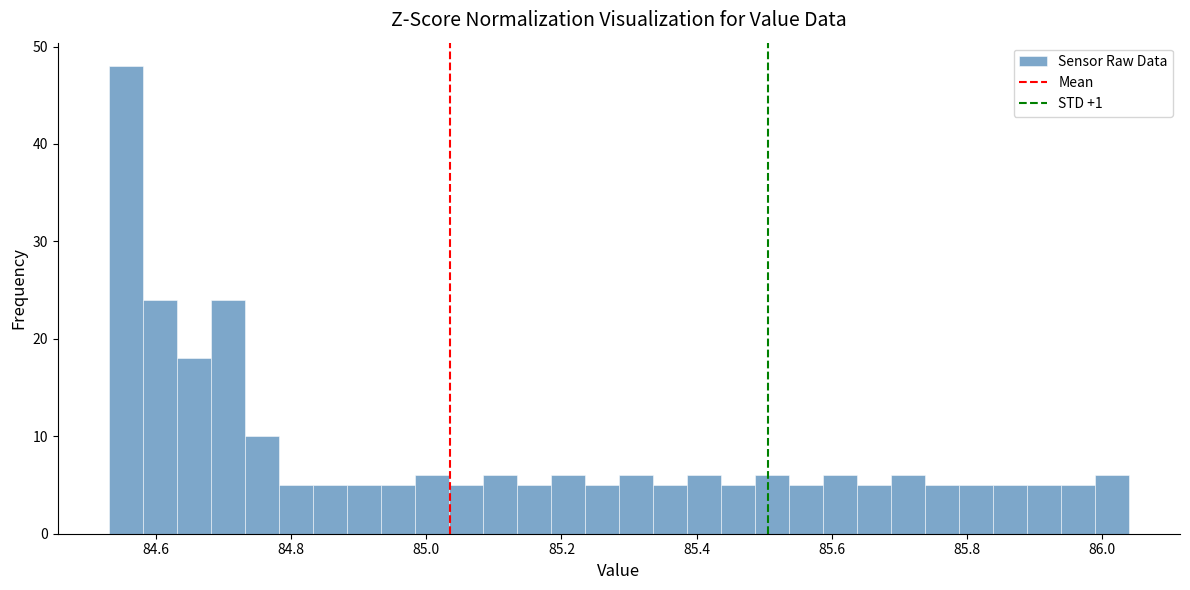

Around what value on the x-axis is the tallest bar? Give the approximate position of its centre, as read against the axis.

84.56